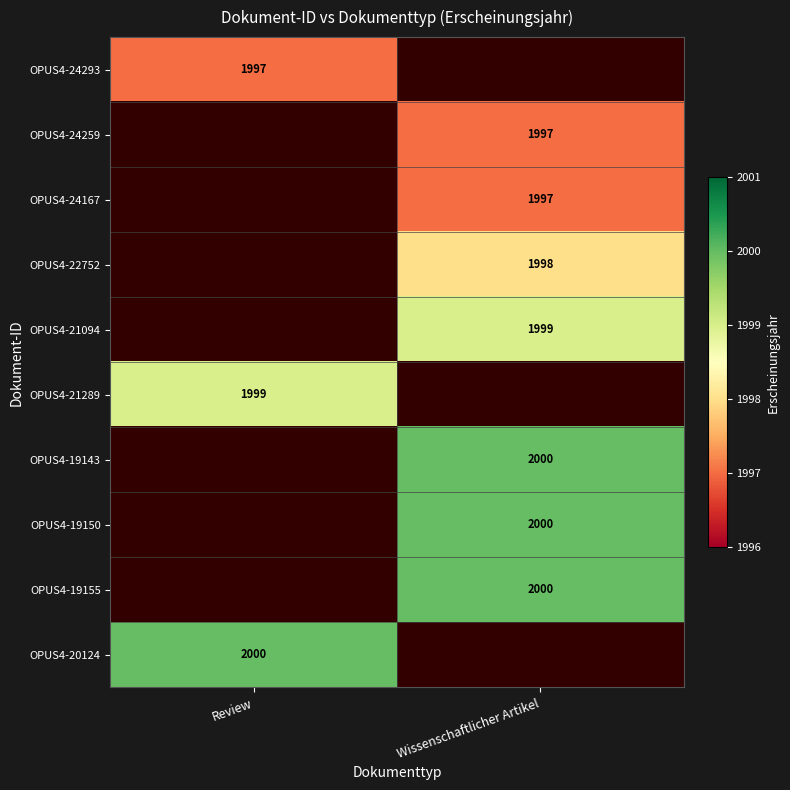

True or false: OPUS4-24167 has a value of 3005.1 at Wissenschaftlicher Artikel.

False